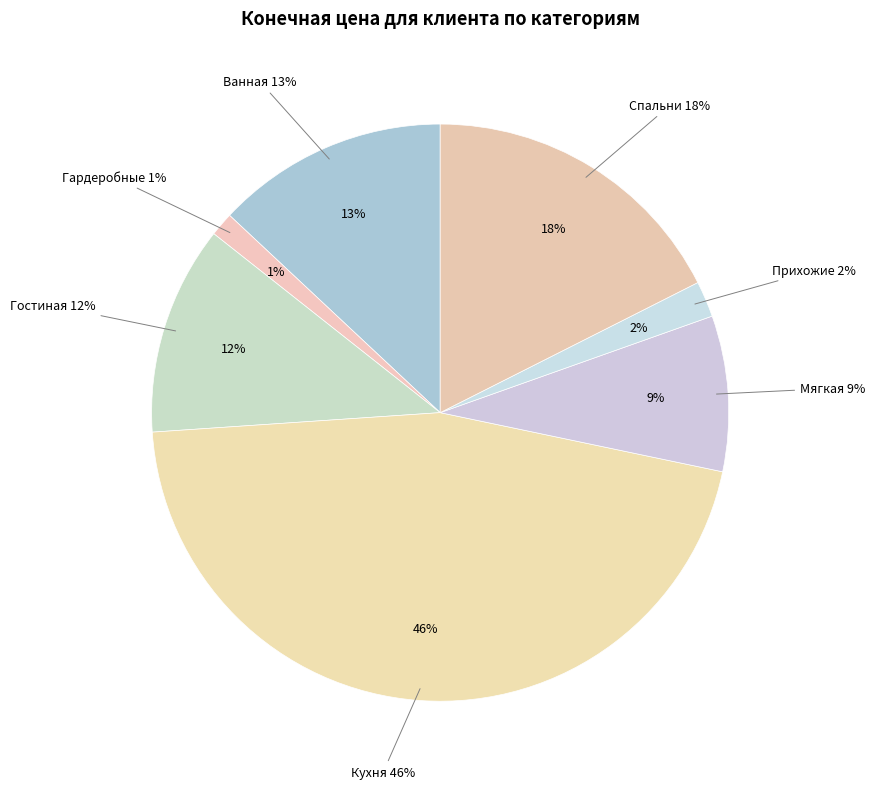

To the nearest percent, what percentage of the pie is Спальни?

18%